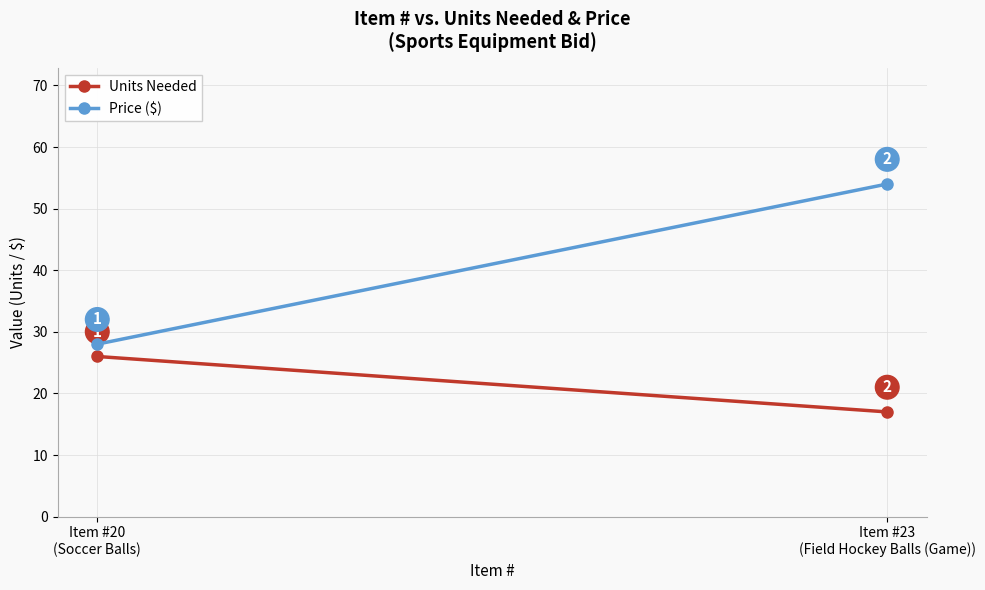

What value does the Units Needed series have at Item #20
(Soccer Balls)?

26